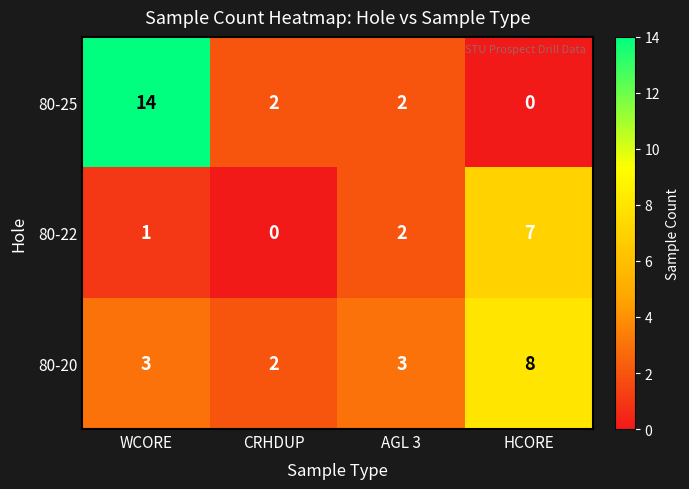

Reading right to left, transcribe all the data shown in this chart.

80-25: HCORE=0	AGL 3=2	CRHDUP=2	WCORE=14
80-22: HCORE=7	AGL 3=2	CRHDUP=0	WCORE=1
80-20: HCORE=8	AGL 3=3	CRHDUP=2	WCORE=3